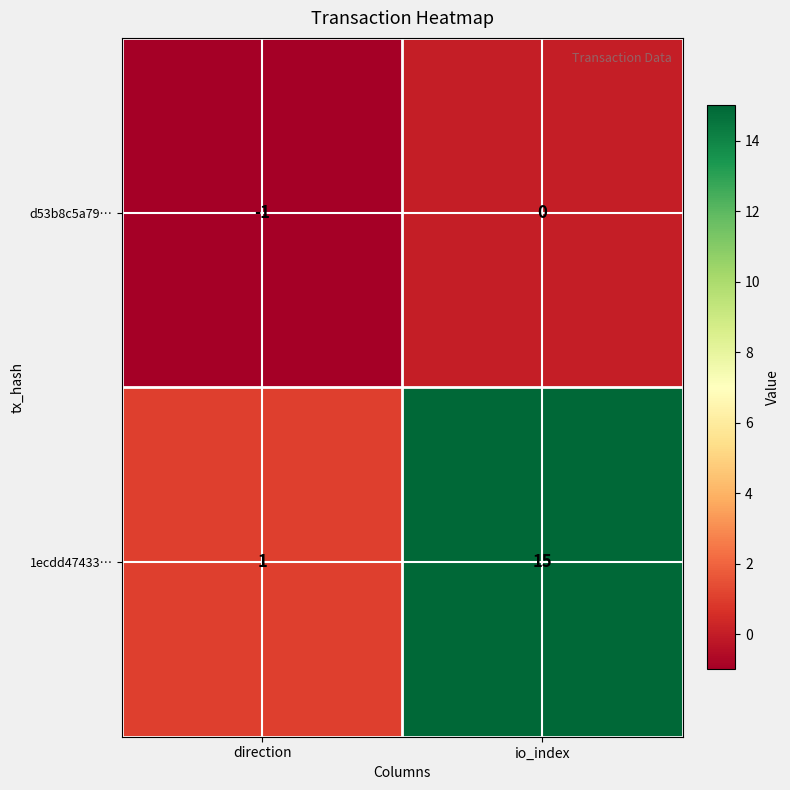

Which category has the highest value across all series?

io_index